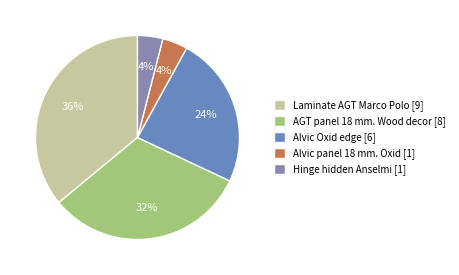

What is the ratio of the value at Alvic Oxid edge to the value at Alvic panel 18 mm. Oxid?

6.0